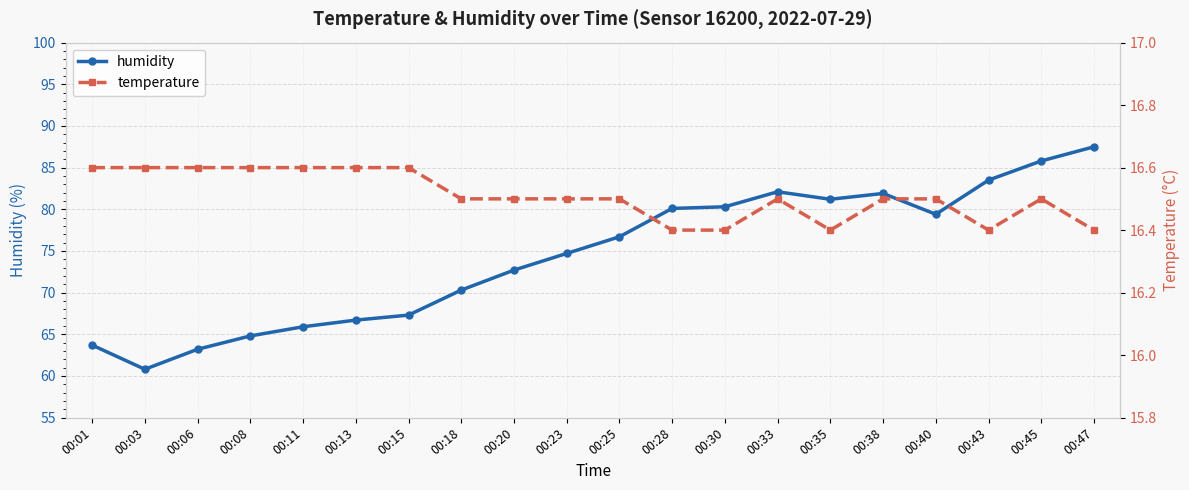

At which category is the sum across all series the highest?

00:47